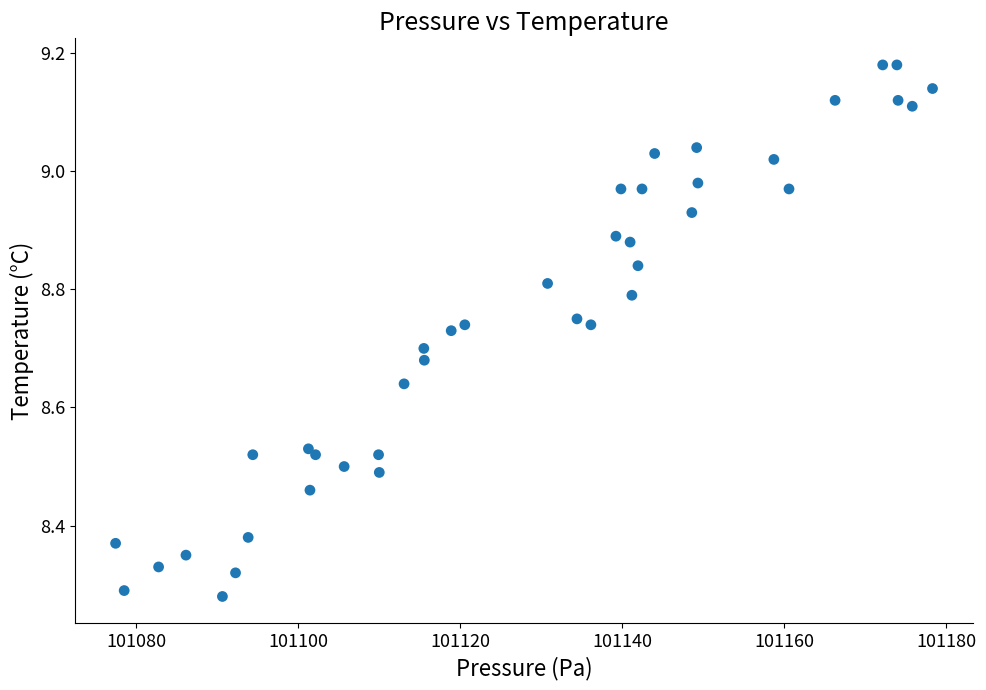

What is the range of X values (max minus min)?

100.9